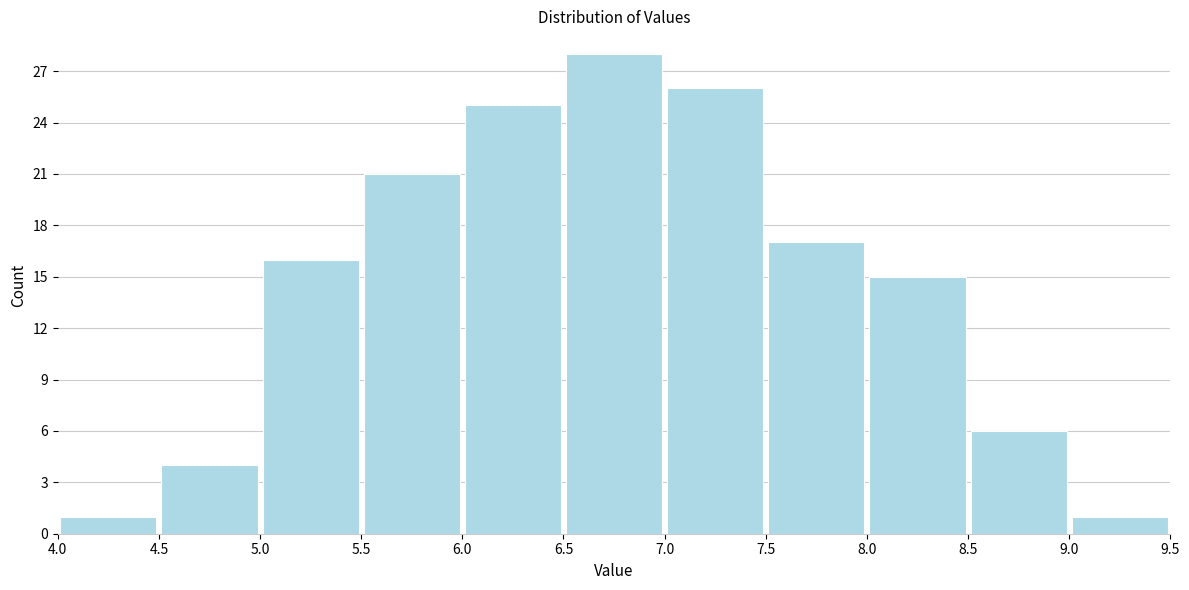

Over which range of the x-axis is the bar tallest?

6.5 to 7.0